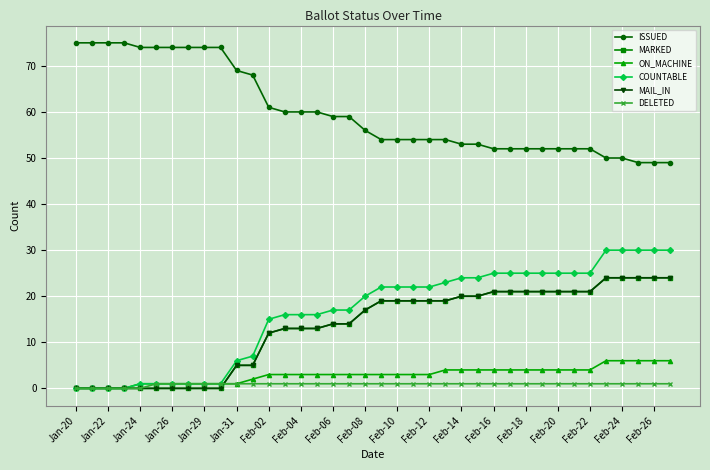

Is this an area chart (filled region under the line)?

No